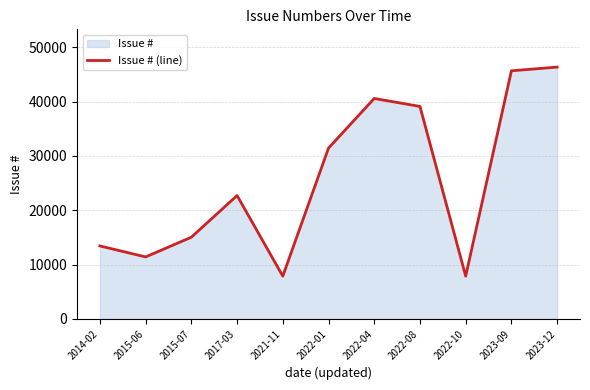

What is the label of the 6th point from the right?

2022-01